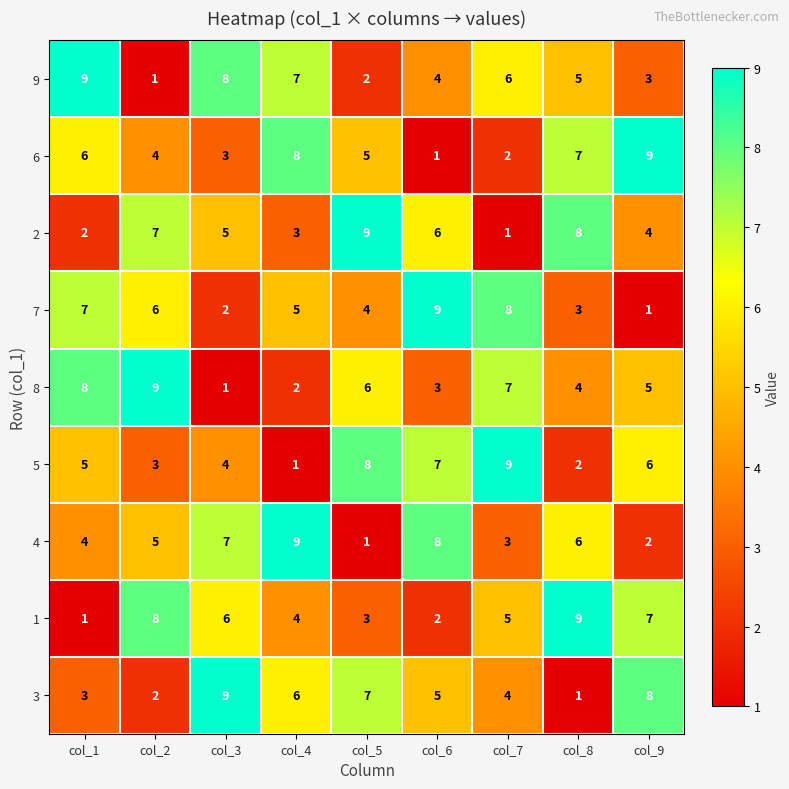

What is the spread (max minus min) of values at col_6?

8